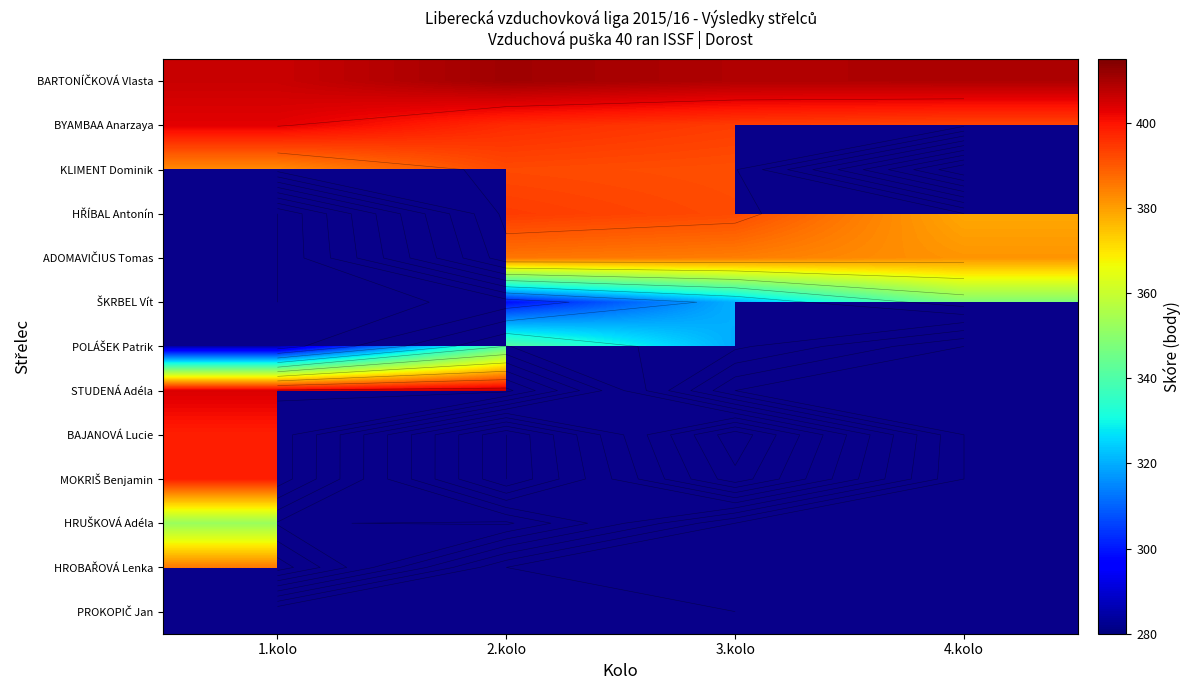

Which series has the largest total across all categories?

BARTONÍČKOVÁ Vlasta